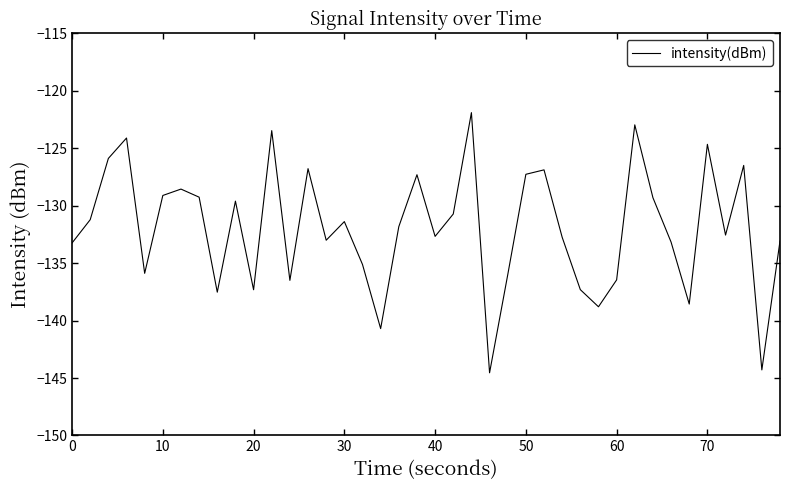

What is the difference between the maximum and minimum values?

22.7